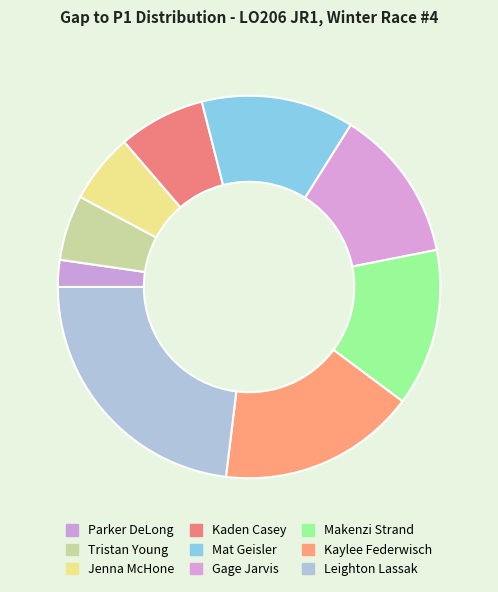

How many segments does this pie chart have?

9